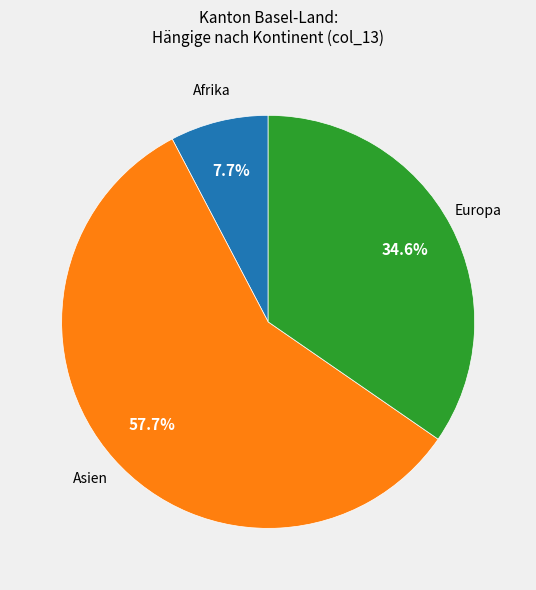

To the nearest percent, what is the average slice percentage?

33%